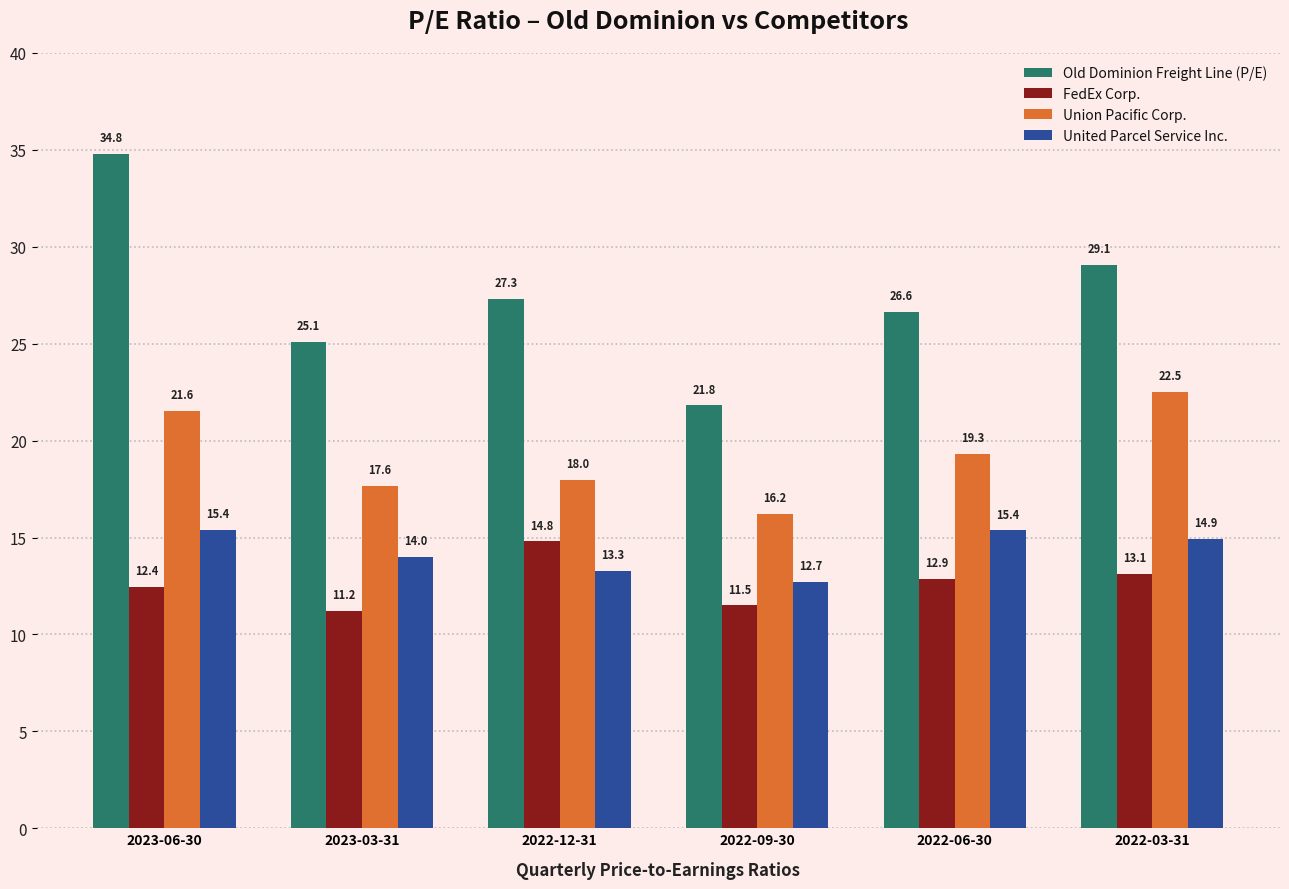

What is the average value of the United Parcel Service Inc. series?

14.3